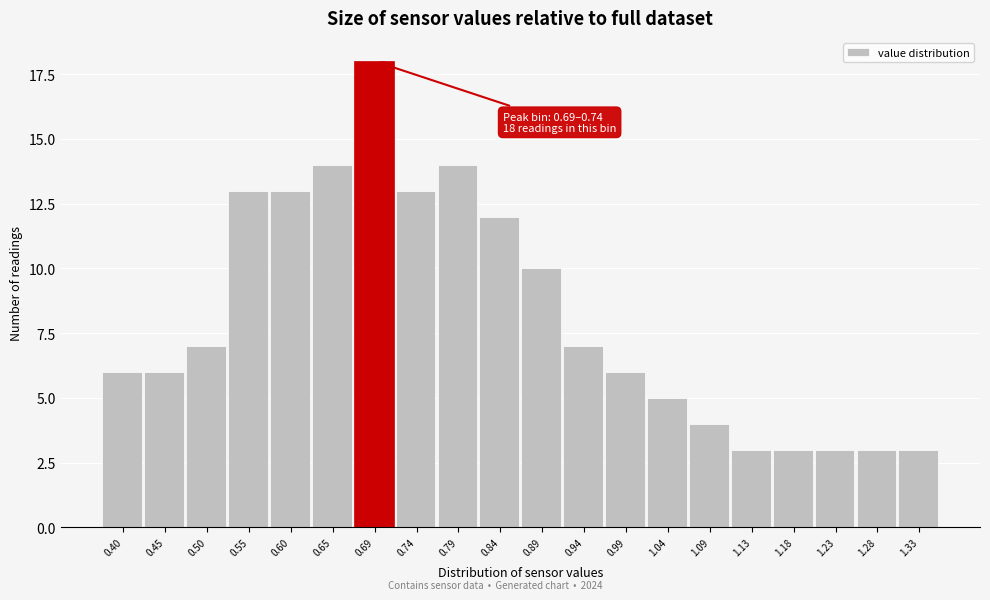

Reading right to left, what are all the values shown in this chart?

1.33=3	1.28=3	1.23=3	1.18=3	1.13=3	1.09=4	1.04=5	0.99=6	0.94=7	0.89=10	0.84=12	0.79=14	0.74=13	0.69=18	0.65=14	0.60=13	0.55=13	0.50=7	0.45=6	0.40=6